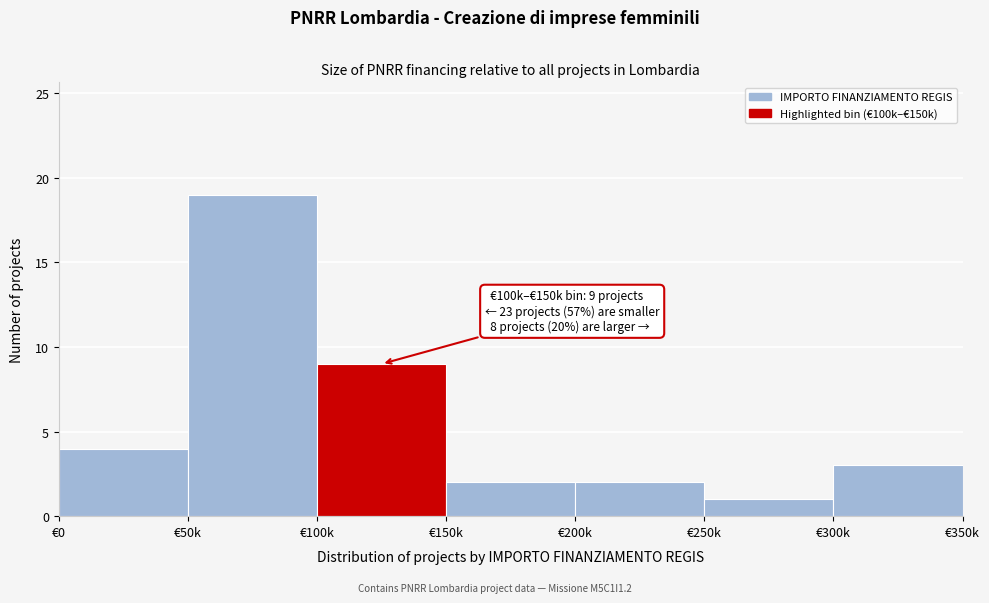

Reading left to right, what are all the values shown in this chart?

4	19	9	2	2	1	3